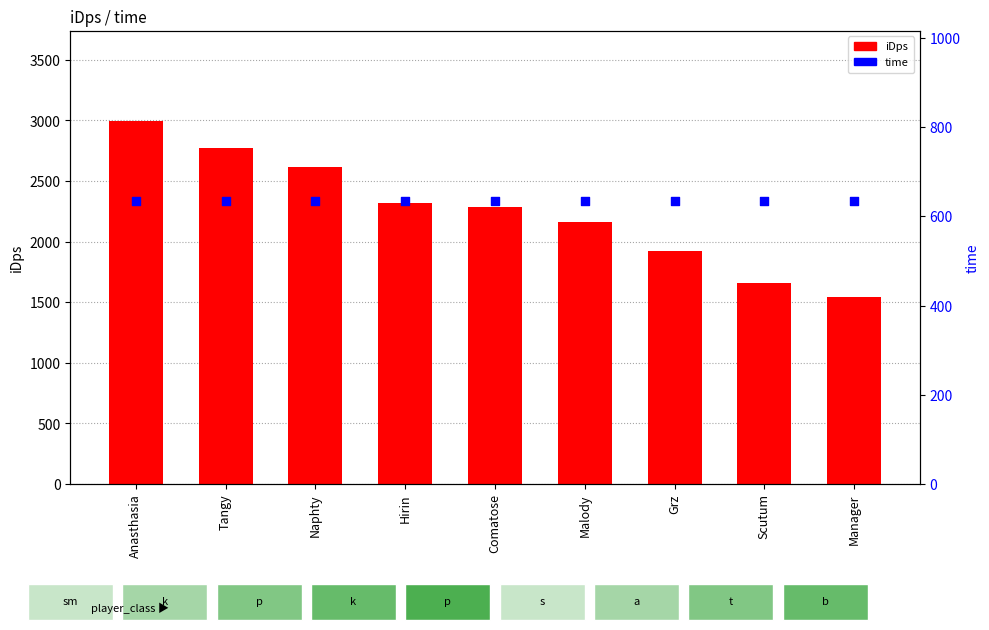

What are all the series names shown in the legend?

iDps, time